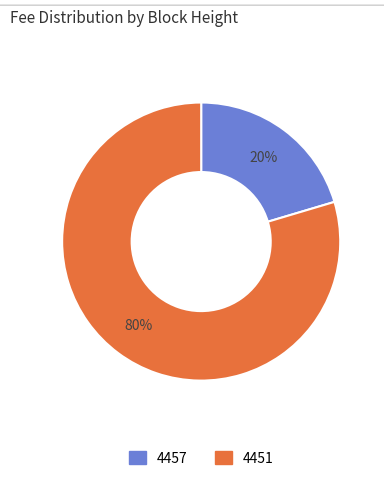

Between 4457 and 4451, which is larger?

4451